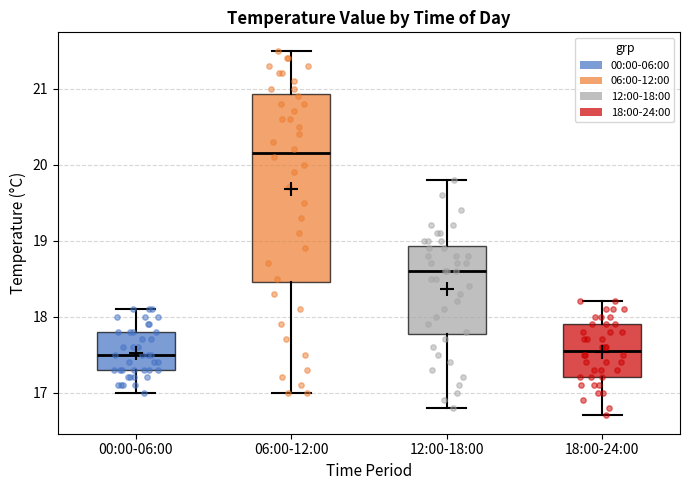

Reading left to right, transcribe this box plot: for each box, give where its median line is, the range the box spans, and where its two whiskers end, as read against the y-axis. The values are not printed on the chart, so give them approximately, as read against the axis.

00:00-06:00: median 17.5, box 17.3 to 17.8, whiskers 17.0 to 18.1
06:00-12:00: median 20.2, box 18.5 to 20.9, whiskers 17.0 to 21.5
12:00-18:00: median 18.6, box 17.8 to 18.9, whiskers 16.8 to 19.8
18:00-24:00: median 17.6, box 17.2 to 17.9, whiskers 16.7 to 18.2